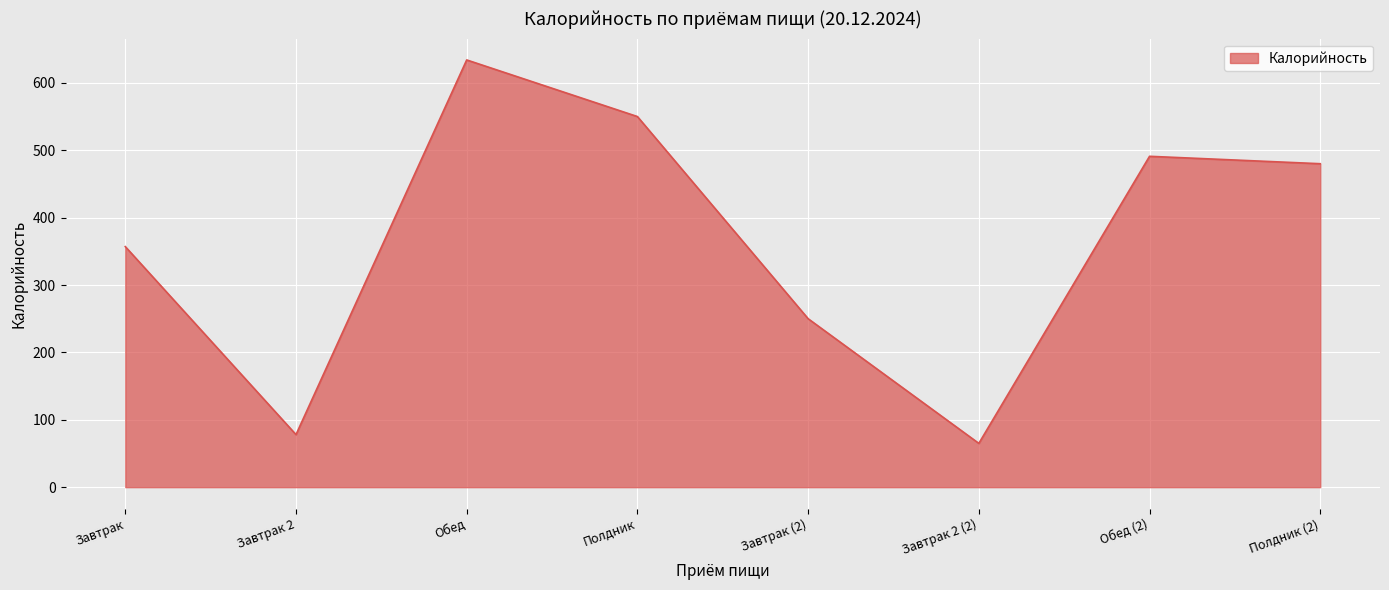

At which label is the value closest to 349?

Завтрак